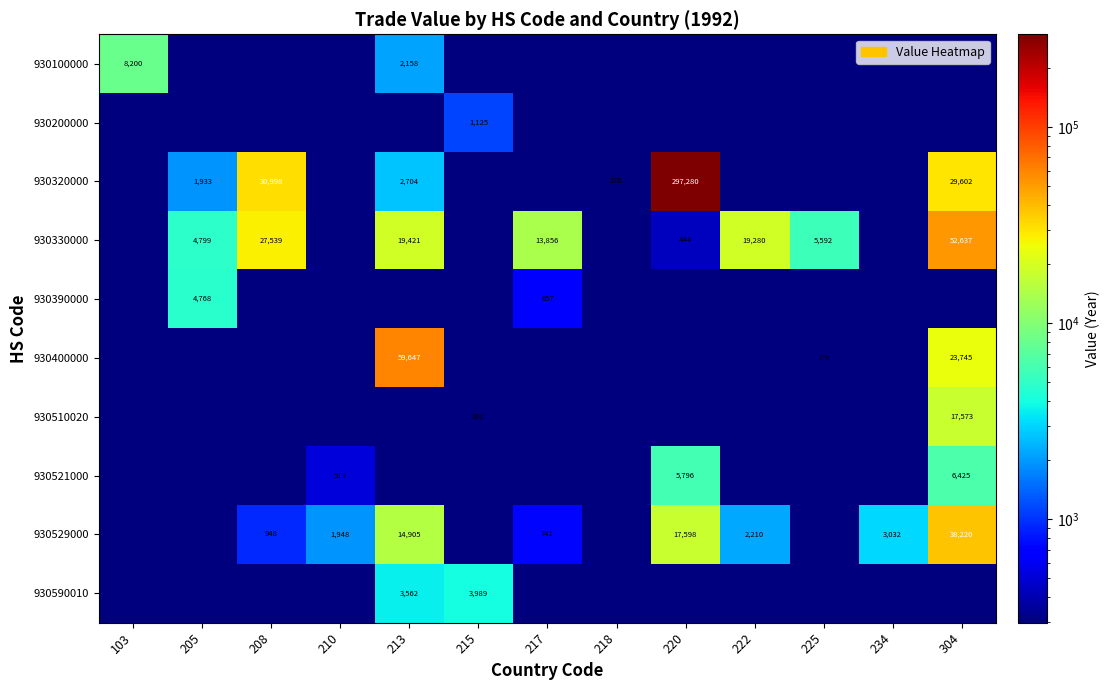

Is it true that 930529000 equals 4282.3 at 234?

False